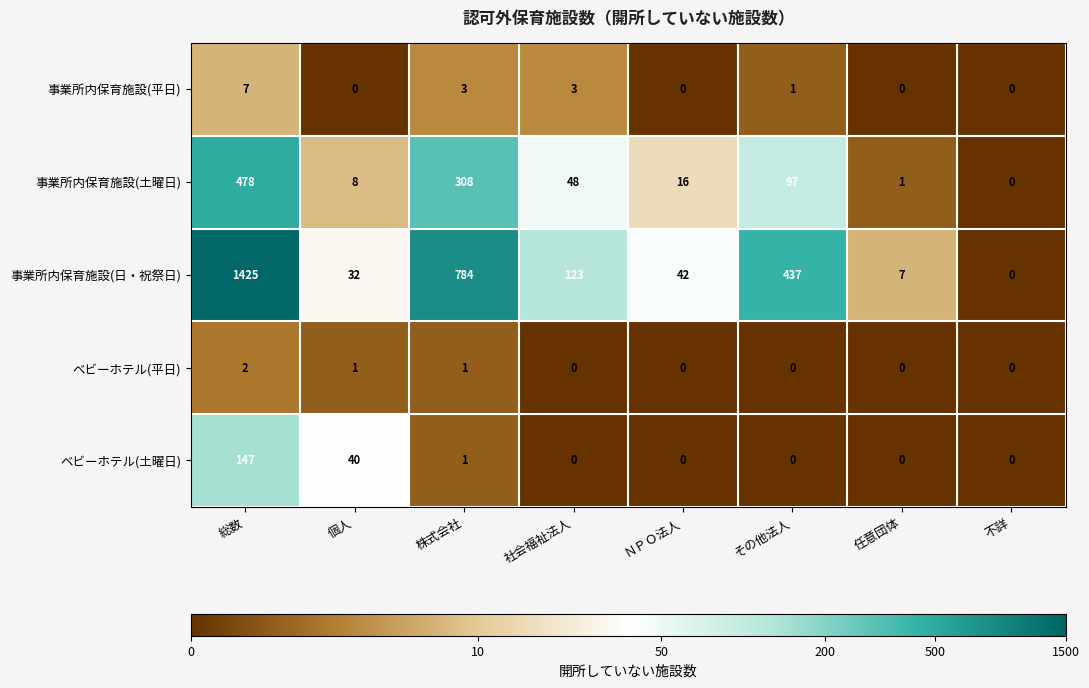

True or false: ベビーホテル(平日) has a value of 1 at 社会福祉法人.

False